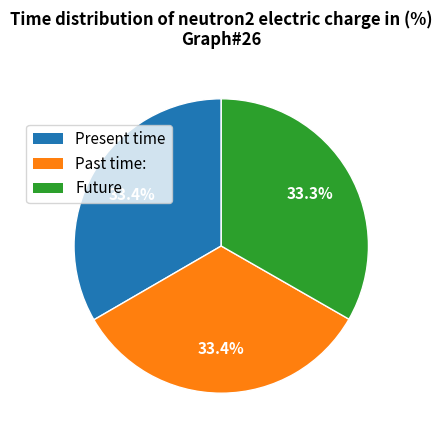

What percentage do Present time and Future together represent?

66.6%